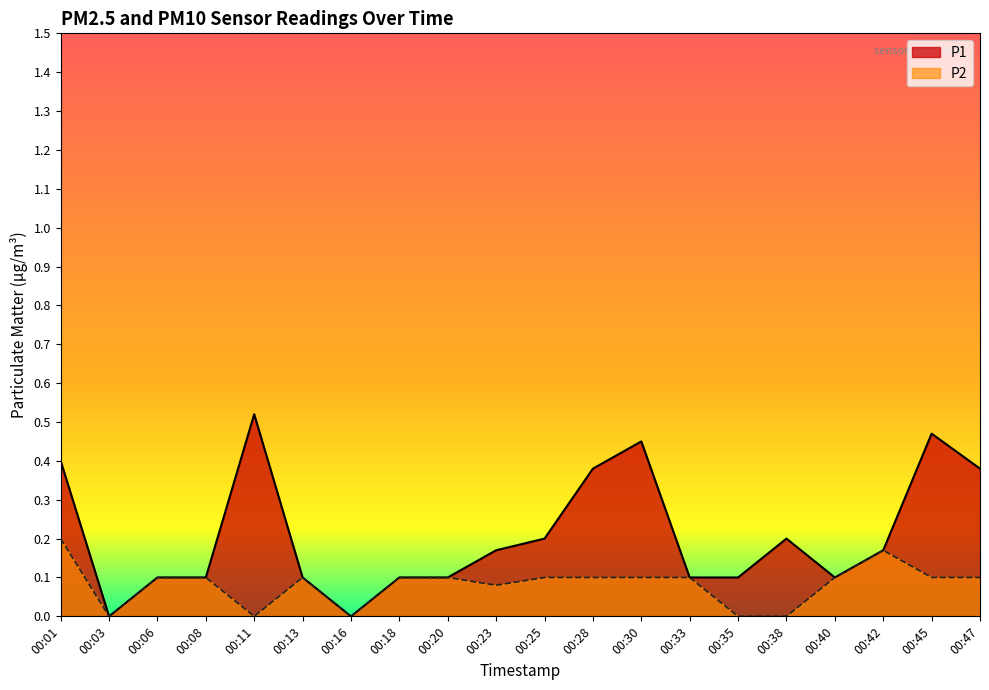

How many interior local valleys does the P1 series have?

3